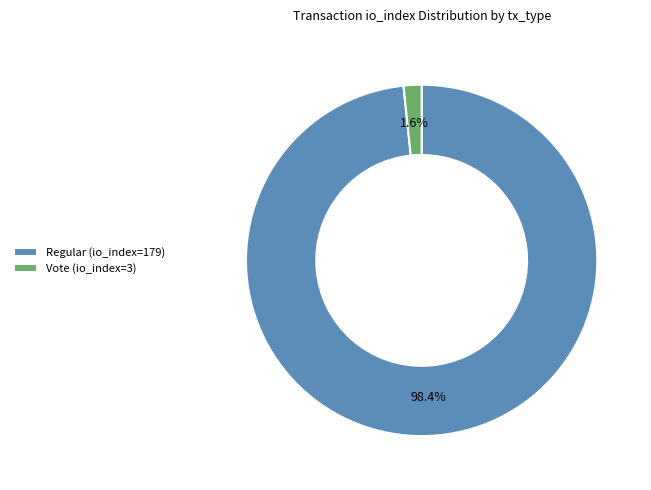

Do Vote (io_index=3) and Regular (io_index=179) together represent more than half of the pie?

Yes